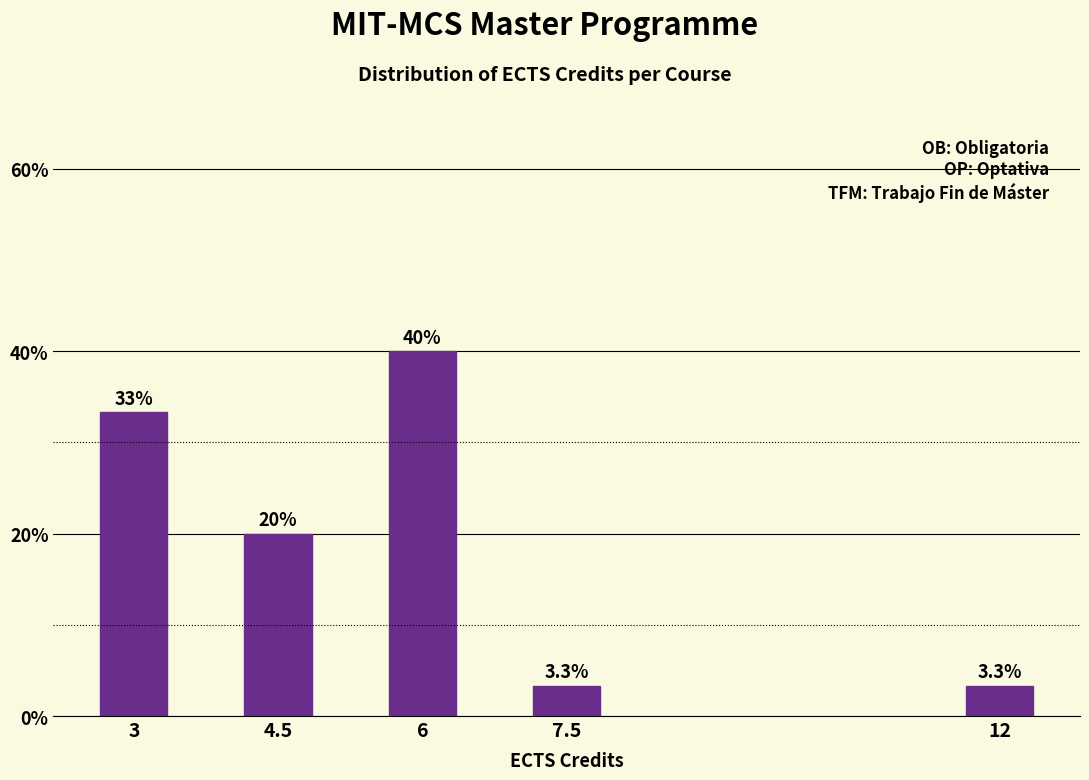

Reading left to right, extract all data points from this chart.

33.3	20.0	40.0	3.3	3.3